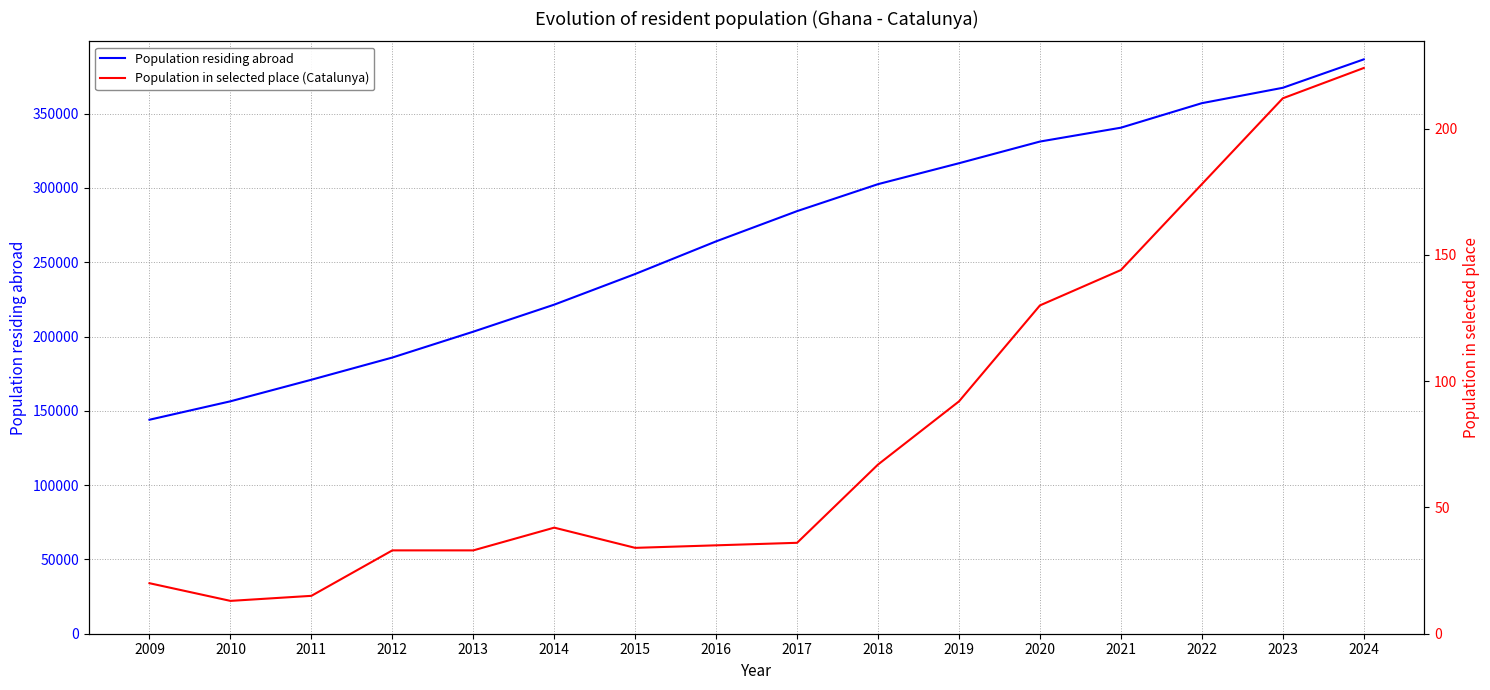

Which series has the widest spread of values?

Population residing abroad